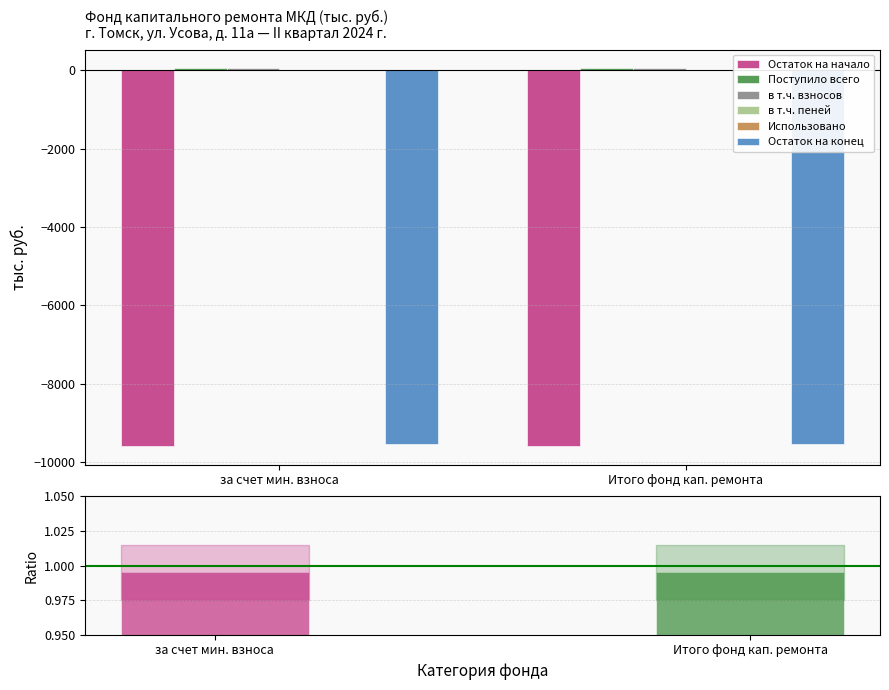

True or false: Остаток на конец has a value of -9539.1 at за счет мин. взноса.

True